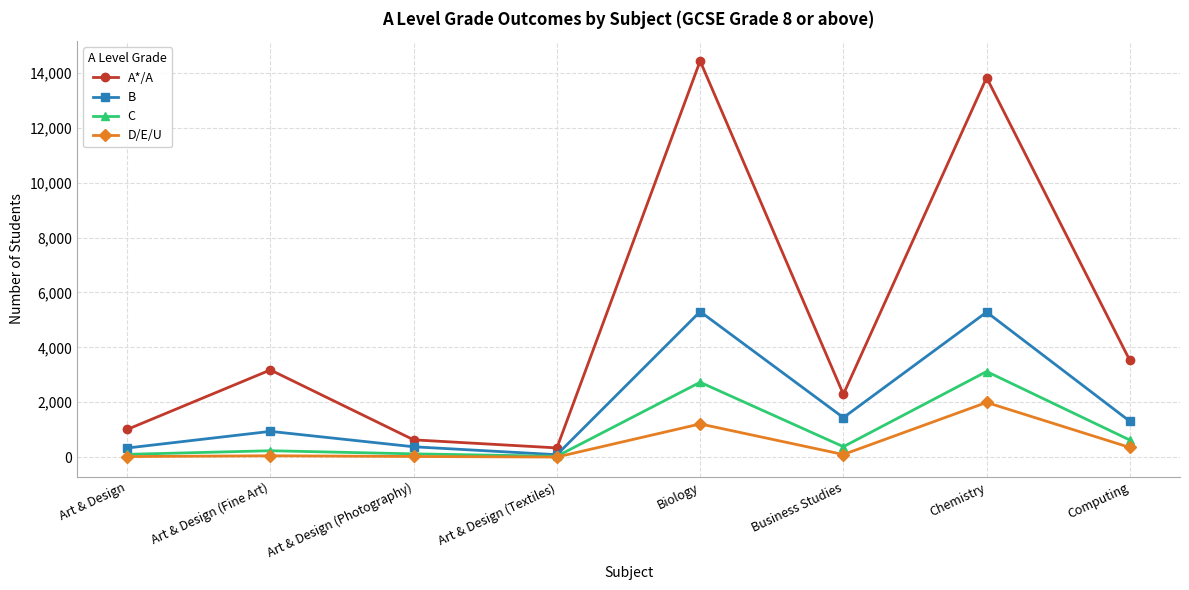

What is the difference between the maximum and minimum values in the D/E/U series?

1991